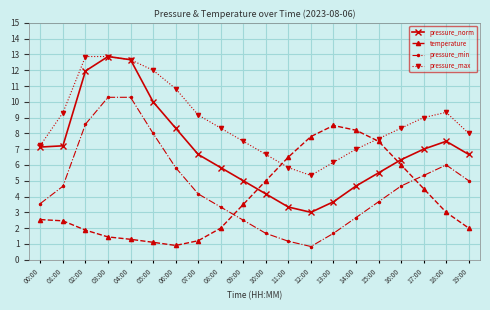

Which series changed the most between 01:00 and 05:00?

pressure_min